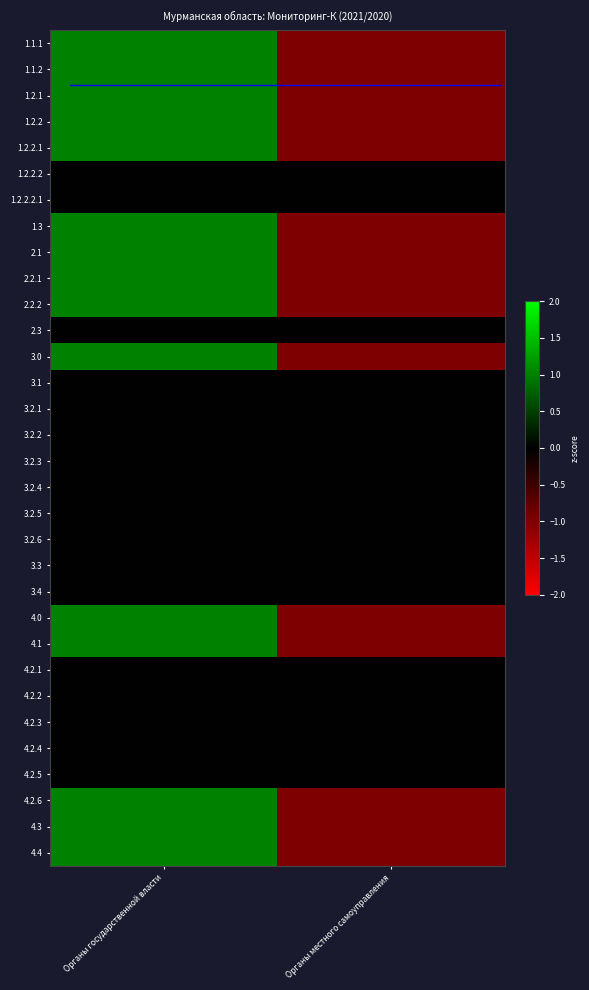

What is the smallest value displayed?

-1